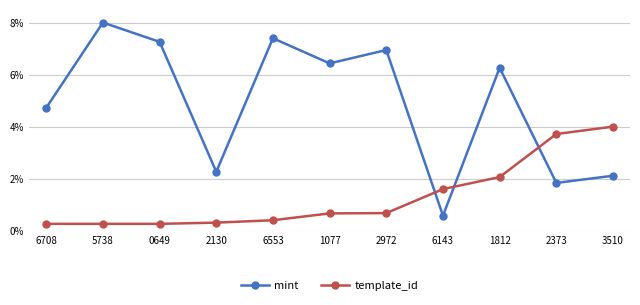

Is this an area chart (filled region under the line)?

No